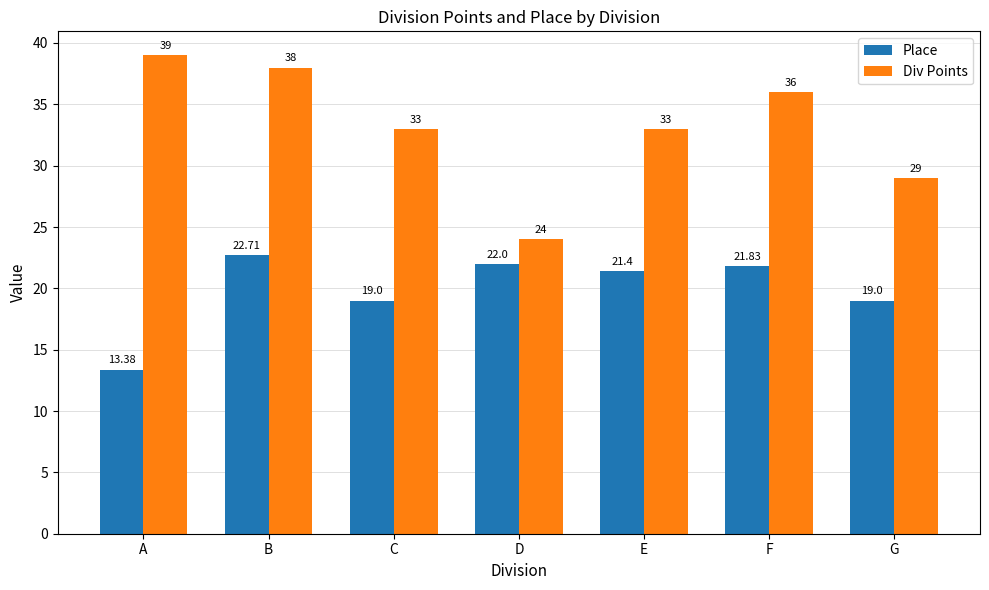

At how many categories does at least one series exceed 18?

7